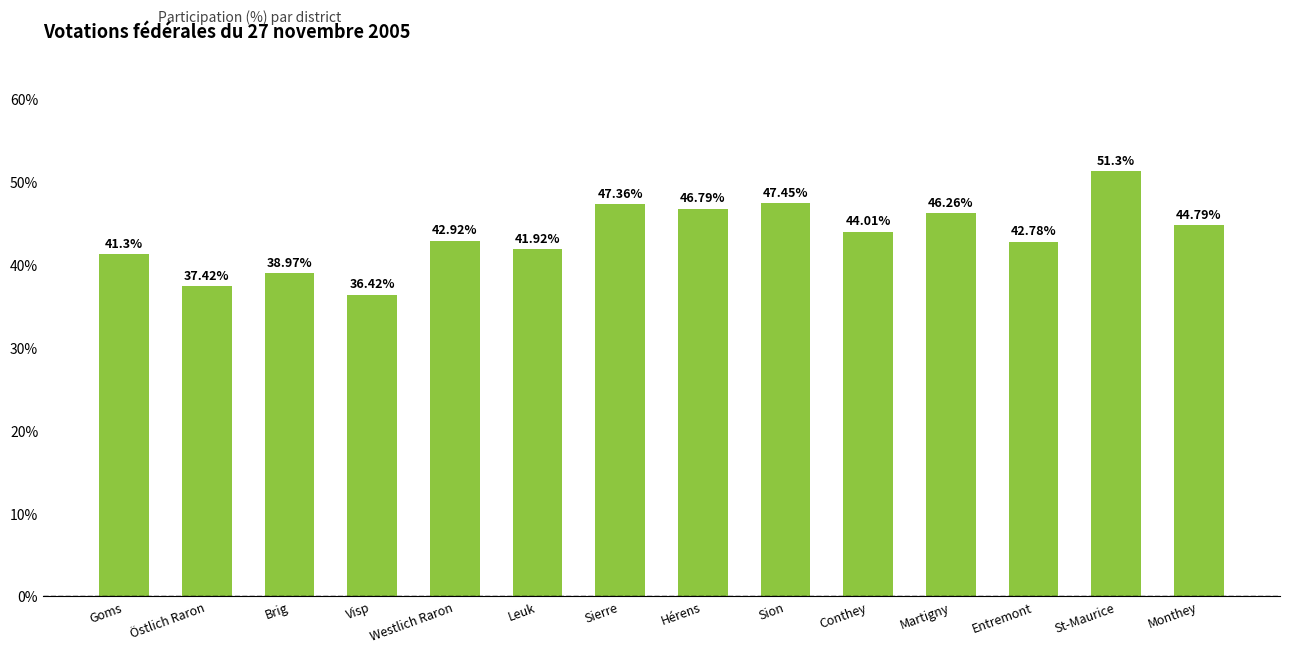

Rank the categories by value from lowest to highest.

Visp, Östlich Raron, Brig, Goms, Leuk, Entremont, Westlich Raron, Conthey, Monthey, Martigny, Hérens, Sierre, Sion, St-Maurice